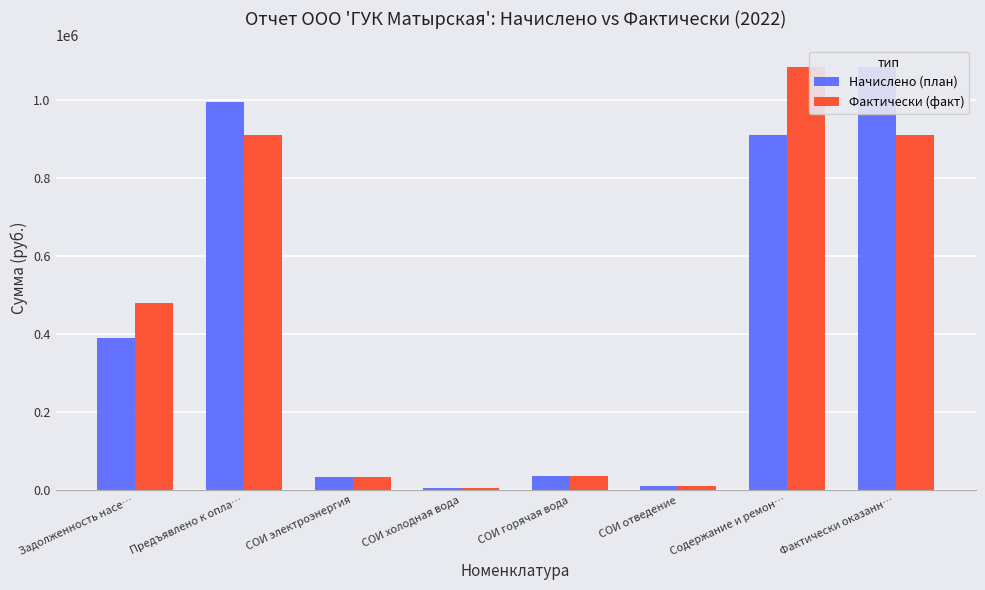

Reading left to right, transcribe all the data shown in this chart.

Начислено (план): 389633.9	994521.8	32793.0	5437.5	36215.2	9799.8	910276.2	1084862.1
Фактически (факт): 479974.2	910276.2	32793.0	5437.5	36215.2	9799.8	1084862.1	910276.2